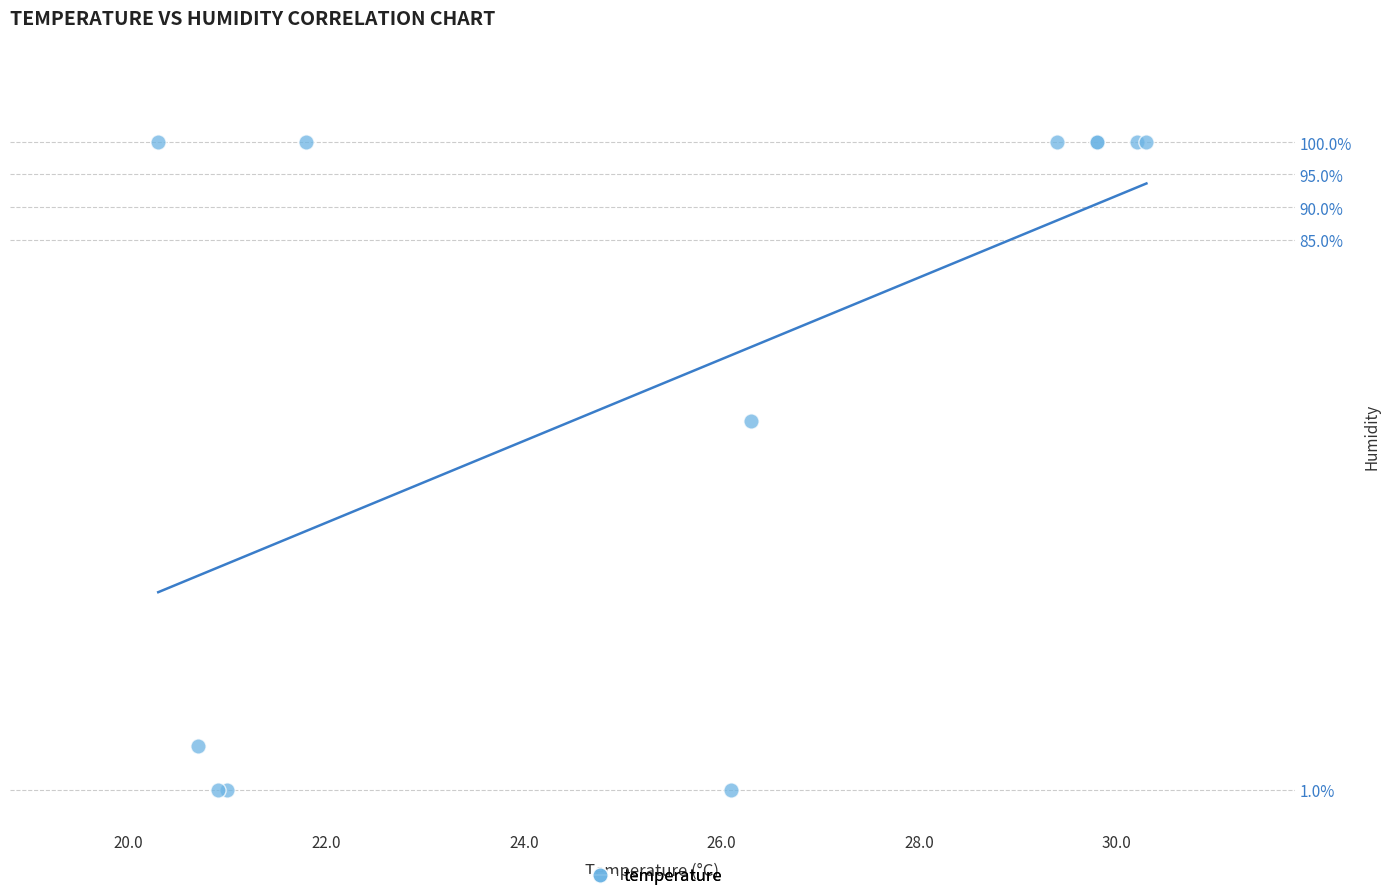

What Y value in the scatter plot is closest to 50?

57.3